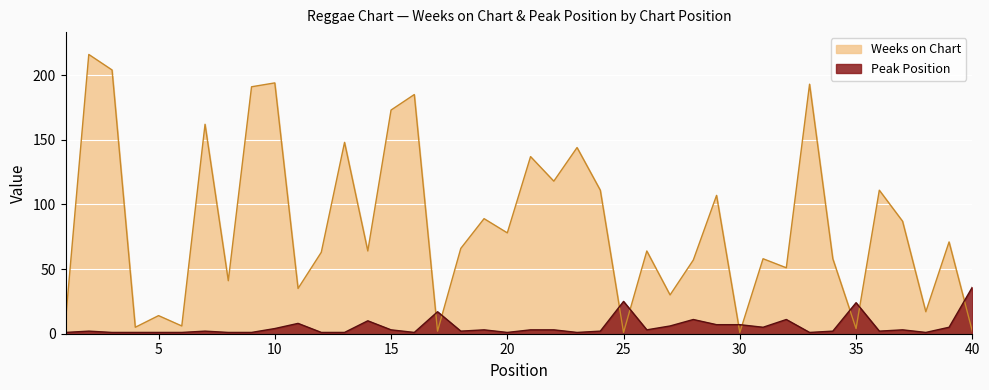

What is the sum of the Weeks on Chart values at 16 and 25?

186